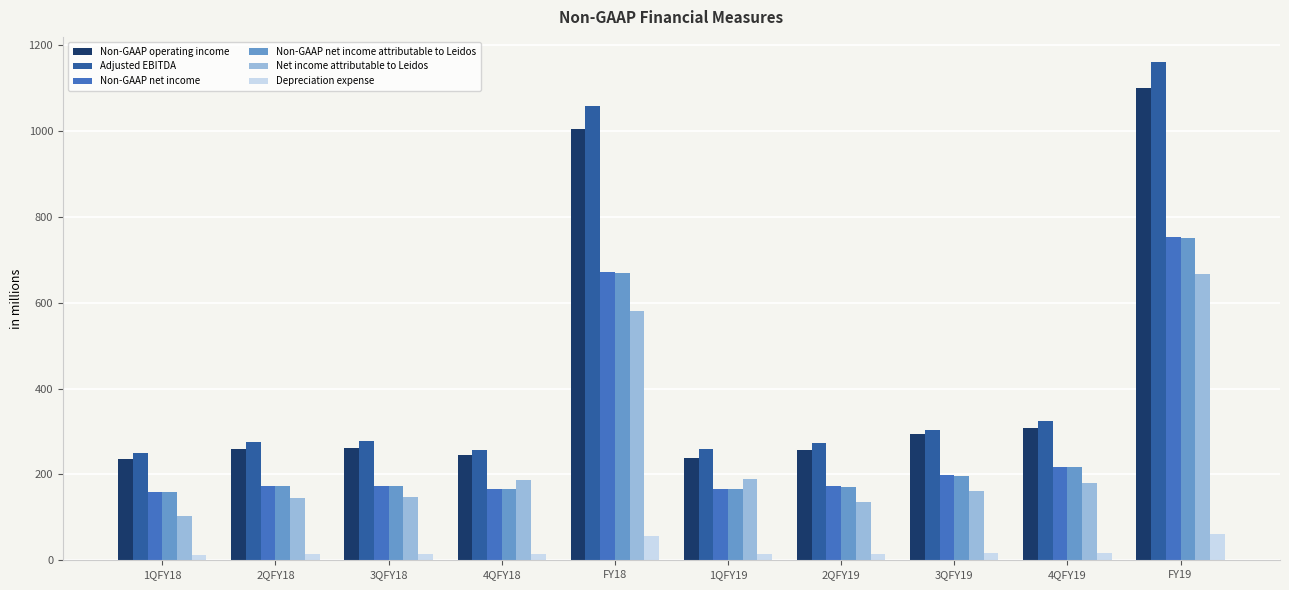

What is the label of the 1st bar from the left?

1QFY18